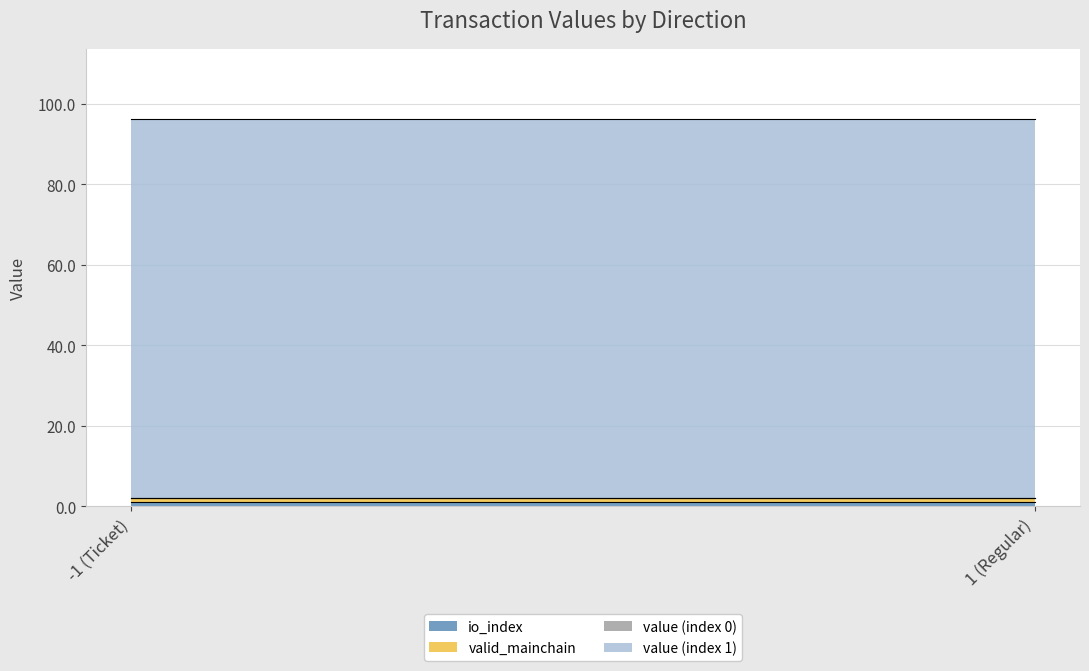

What is the label of the 2nd point from the left?

1 (Regular)